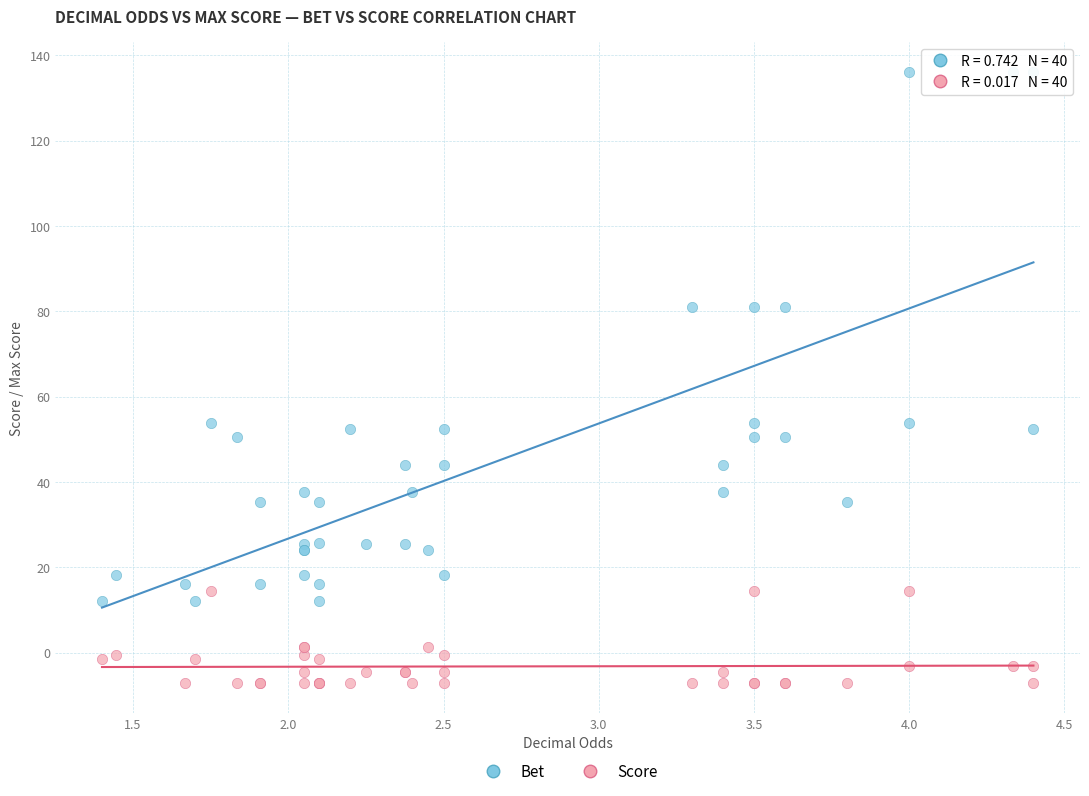

What is the X range (max minus min) for the scatter plot?

3.0